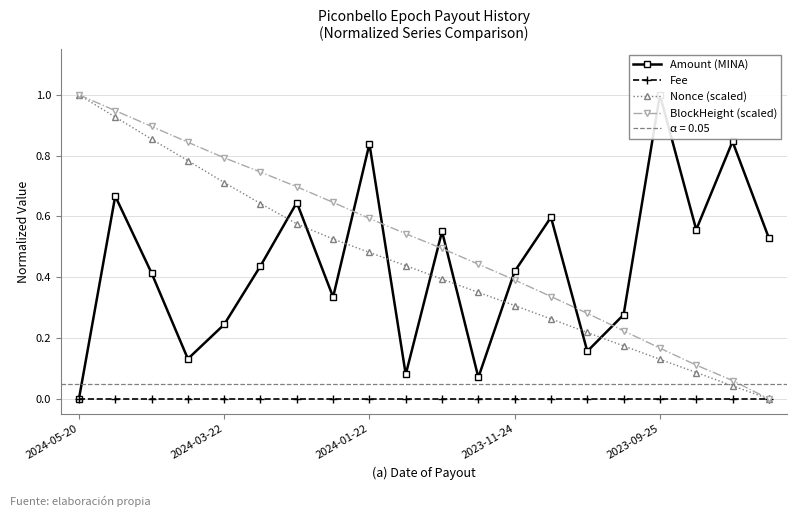

Which series has the largest total across all categories?

BlockHeight (scaled)